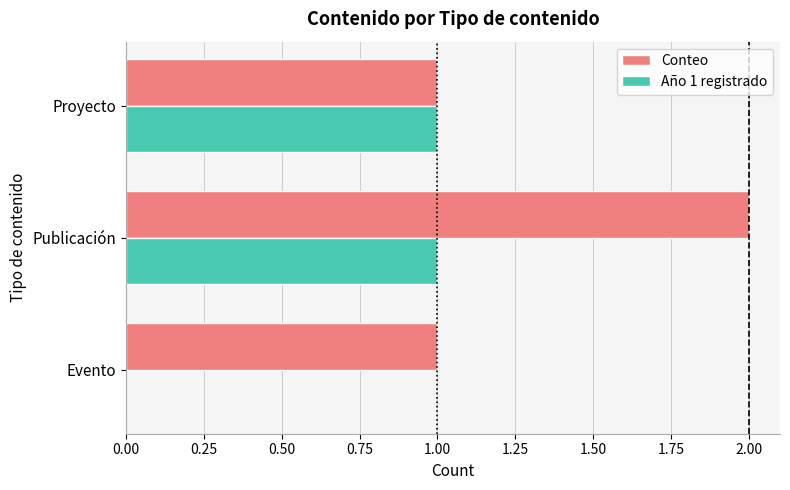

At which category is the sum across all series the highest?

Publicación